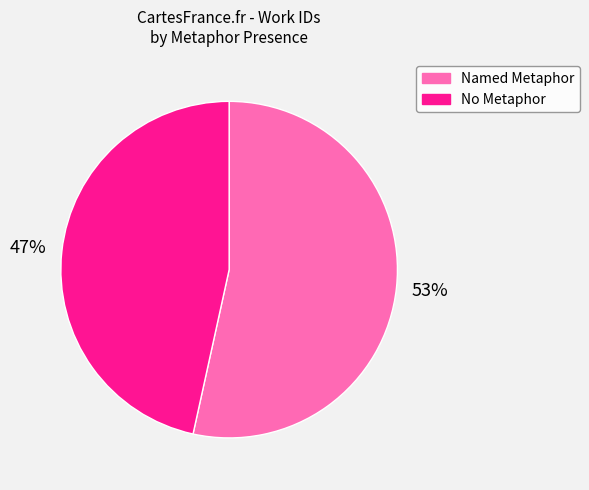

Do Named Metaphor and No Metaphor together represent more than half of the pie?

Yes